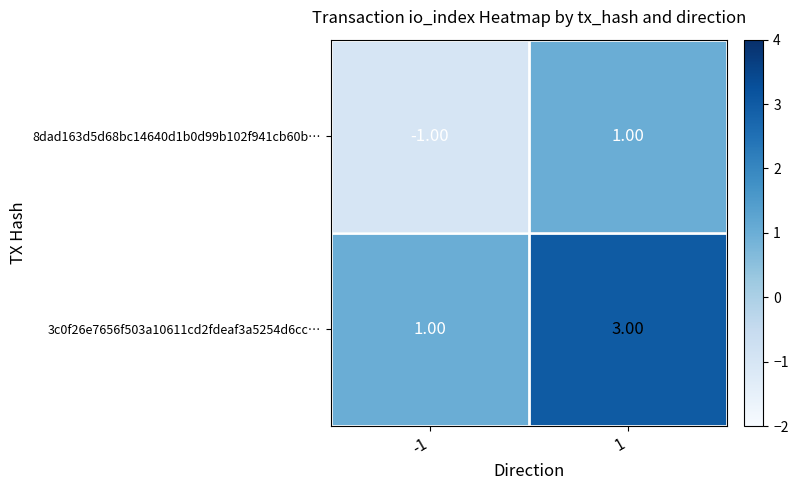

List the labels in order of 8dad163d5d68bc14640d1b0d99b102f941cb60b… value, largest first.

1, -1